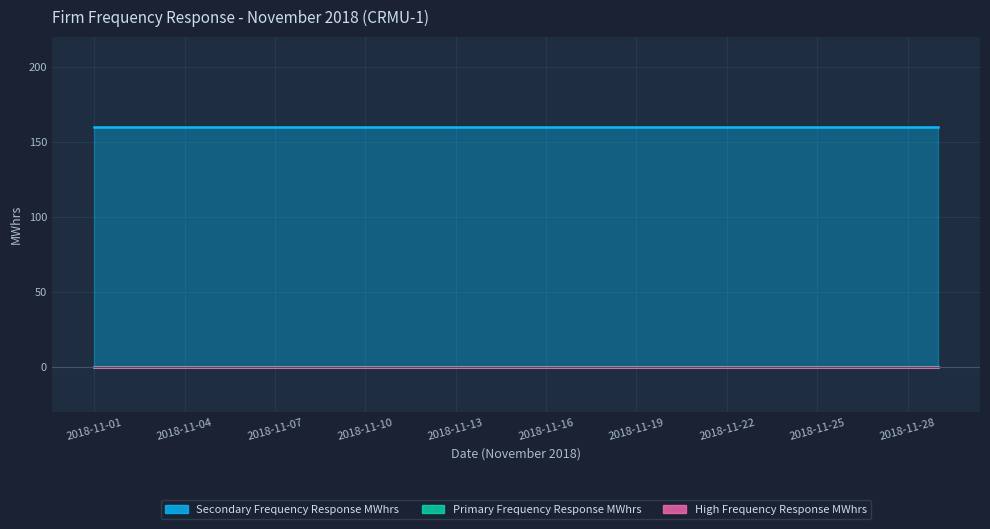

Rank the series by their maximum value, from highest to lowest.

Secondary Frequency Response MWhrs, Primary Frequency Response MWhrs, High Frequency Response MWhrs